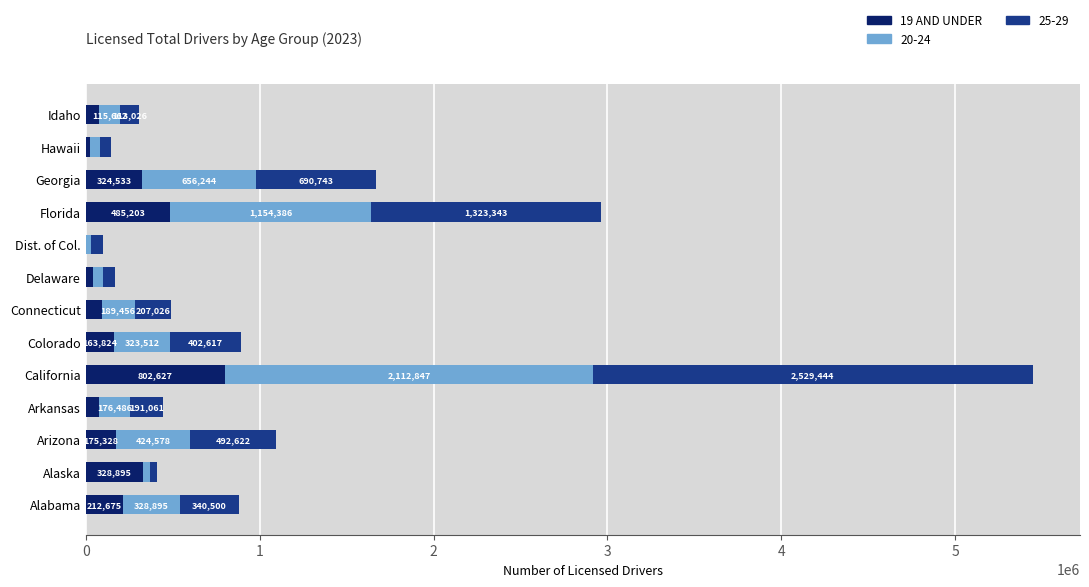

What is the total value across all series at Idaho?

307334